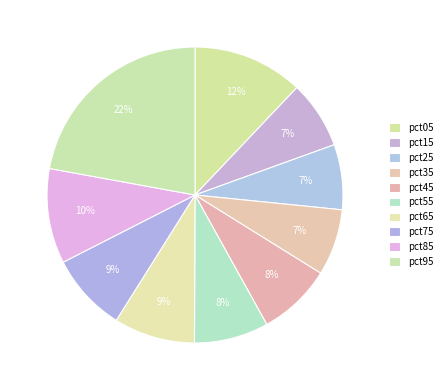

To the nearest percent, what is the combined percentage of pct55 and pct25?

15%